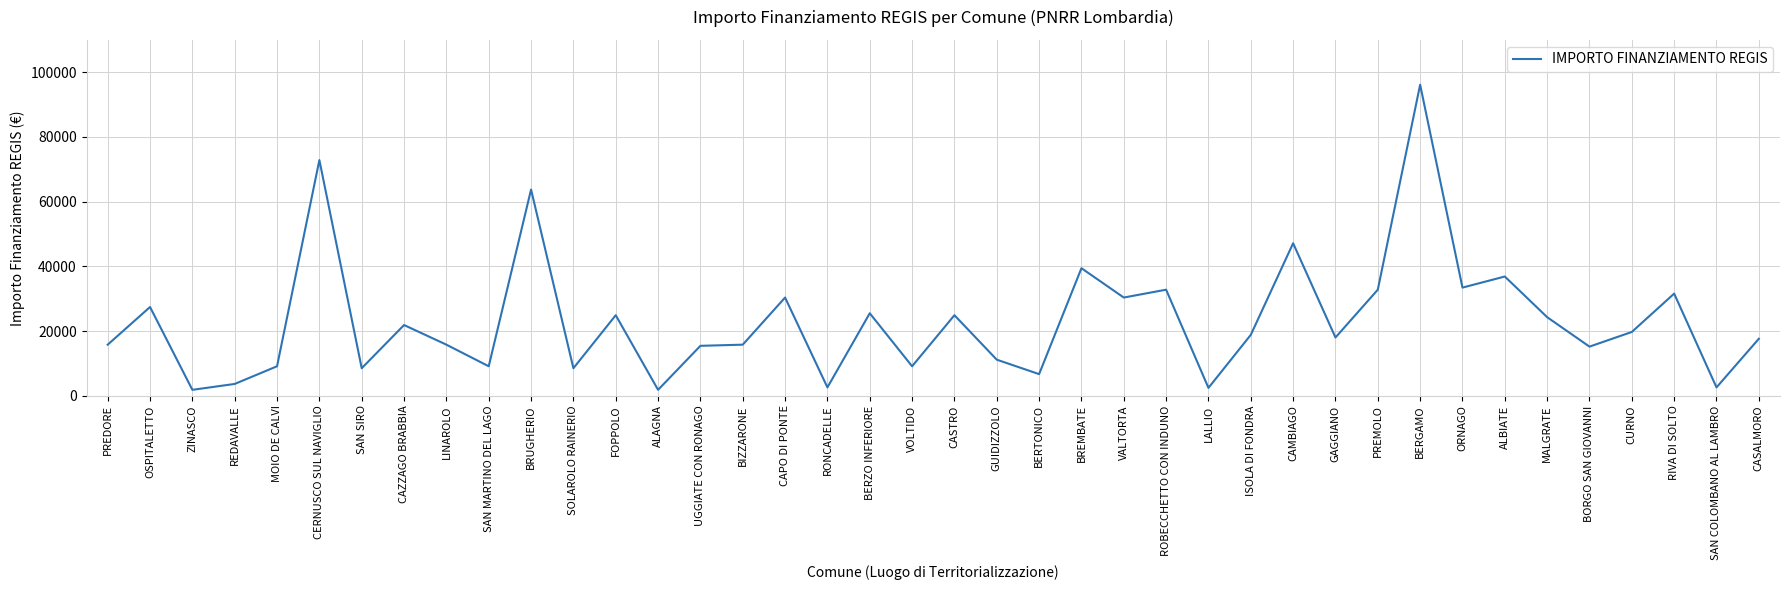

What is the maximum value shown in the chart?

96145